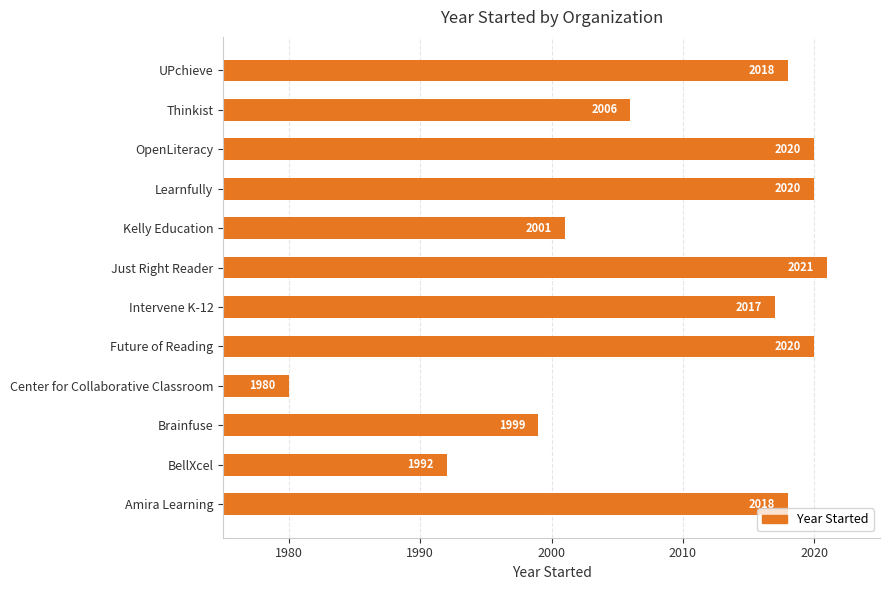

Approximately how many times larger is the value at Learnfully compared to Amira Learning?

1.0